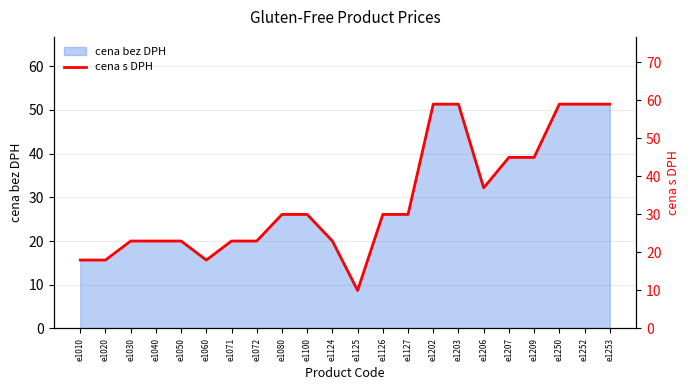

List the labels in order of value, largest first.

e1202, e1203, e1250, e1252, e1253, e1207, e1209, e1206, e1080, e1100, e1126, e1127, e1030, e1040, e1050, e1071, e1072, e1124, e1010, e1020, e1060, e1125